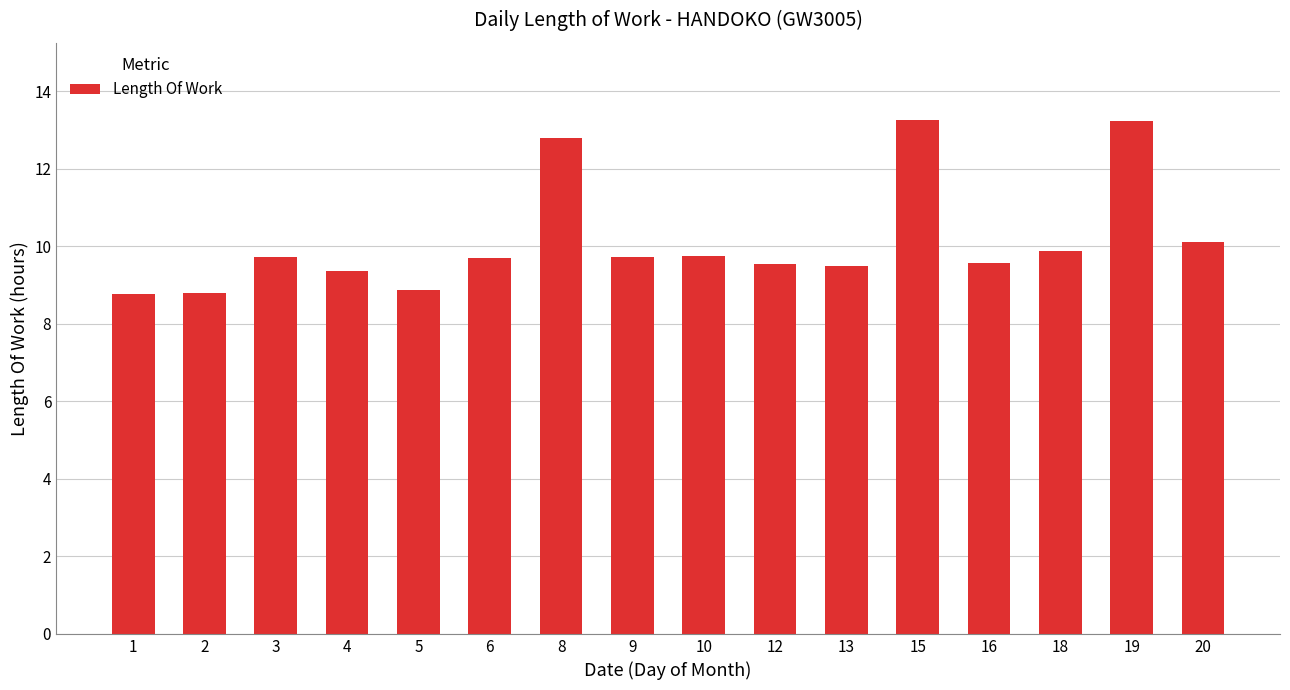

What is the value of the 3rd bar from the left?

9.7